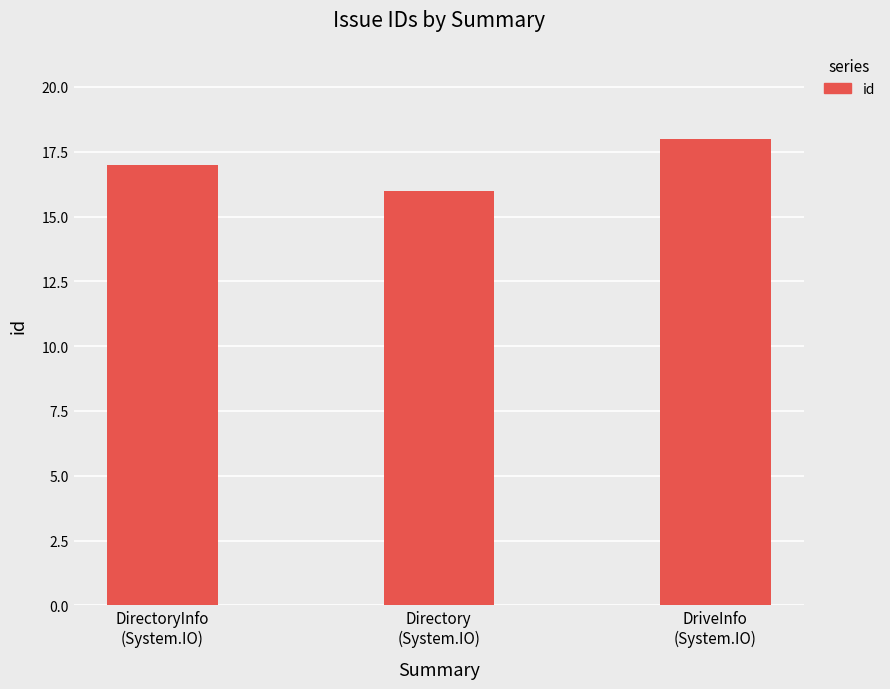

What is the label of the 1st bar from the left?

DirectoryInfo
(System.IO)